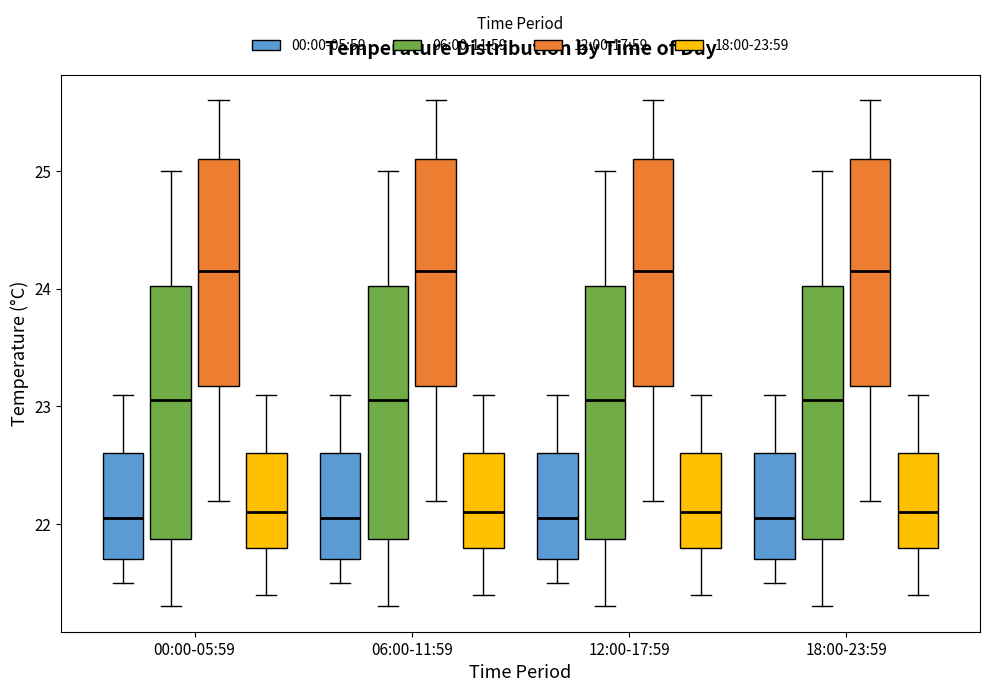

Reading left to right, read every box against the y-axis: the position of its median line, the range the box covers, and the ends of its whiskers. The values are not printed on the chart, so give them approximately, as read against the axis.

00:00-05:59 (00:00-05:59): median 22.1, box 21.7 to 22.6, whiskers 21.5 to 23.1
00:00-05:59 (06:00-11:59): median 23.1, box 21.9 to 24.0, whiskers 21.3 to 25.0
00:00-05:59 (12:00-17:59): median 24.2, box 23.2 to 25.1, whiskers 22.2 to 25.6
00:00-05:59 (18:00-23:59): median 22.1, box 21.8 to 22.6, whiskers 21.4 to 23.1
06:00-11:59 (00:00-05:59): median 22.1, box 21.7 to 22.6, whiskers 21.5 to 23.1
06:00-11:59 (06:00-11:59): median 23.1, box 21.9 to 24.0, whiskers 21.3 to 25.0
06:00-11:59 (12:00-17:59): median 24.2, box 23.2 to 25.1, whiskers 22.2 to 25.6
06:00-11:59 (18:00-23:59): median 22.1, box 21.8 to 22.6, whiskers 21.4 to 23.1
12:00-17:59 (00:00-05:59): median 22.1, box 21.7 to 22.6, whiskers 21.5 to 23.1
12:00-17:59 (06:00-11:59): median 23.1, box 21.9 to 24.0, whiskers 21.3 to 25.0
12:00-17:59 (12:00-17:59): median 24.2, box 23.2 to 25.1, whiskers 22.2 to 25.6
12:00-17:59 (18:00-23:59): median 22.1, box 21.8 to 22.6, whiskers 21.4 to 23.1
18:00-23:59 (00:00-05:59): median 22.1, box 21.7 to 22.6, whiskers 21.5 to 23.1
18:00-23:59 (06:00-11:59): median 23.1, box 21.9 to 24.0, whiskers 21.3 to 25.0
18:00-23:59 (12:00-17:59): median 24.2, box 23.2 to 25.1, whiskers 22.2 to 25.6
18:00-23:59 (18:00-23:59): median 22.1, box 21.8 to 22.6, whiskers 21.4 to 23.1